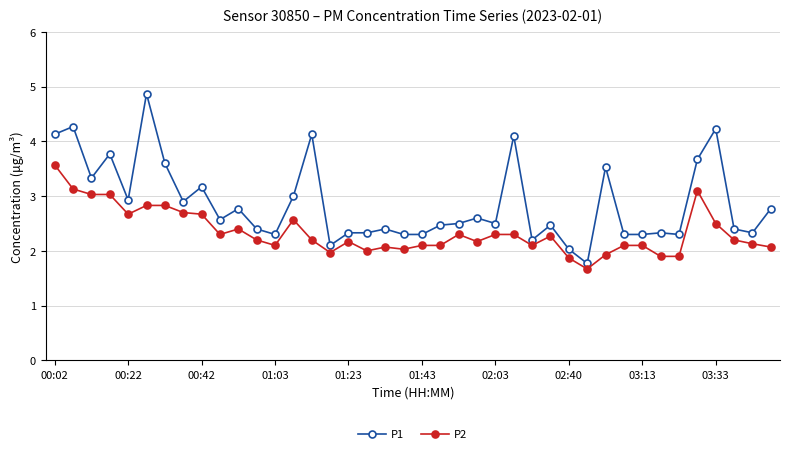

True or false: P2 and P1 intersect in this chart.

False